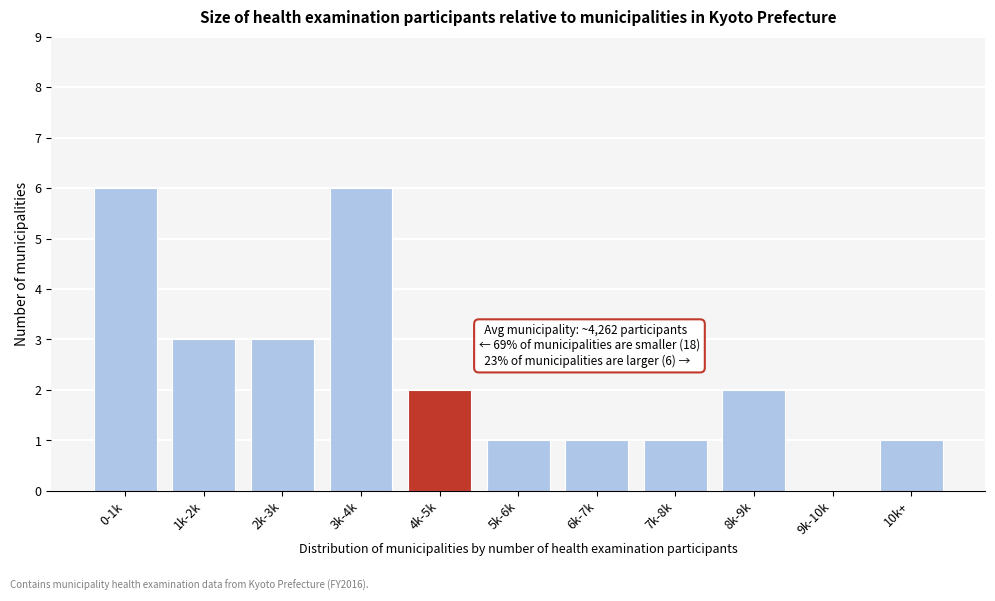

Reading right to left, transcribe all the data shown in this chart.

10k+=1	9k-10k=0	8k-9k=2	7k-8k=1	6k-7k=1	5k-6k=1	4k-5k=2	3k-4k=6	2k-3k=3	1k-2k=3	0-1k=6